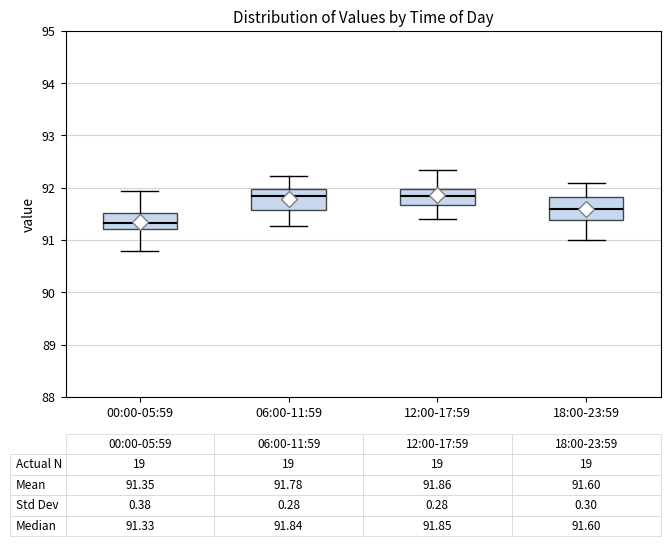

Which box has the lowest median line?

00:00-05:59